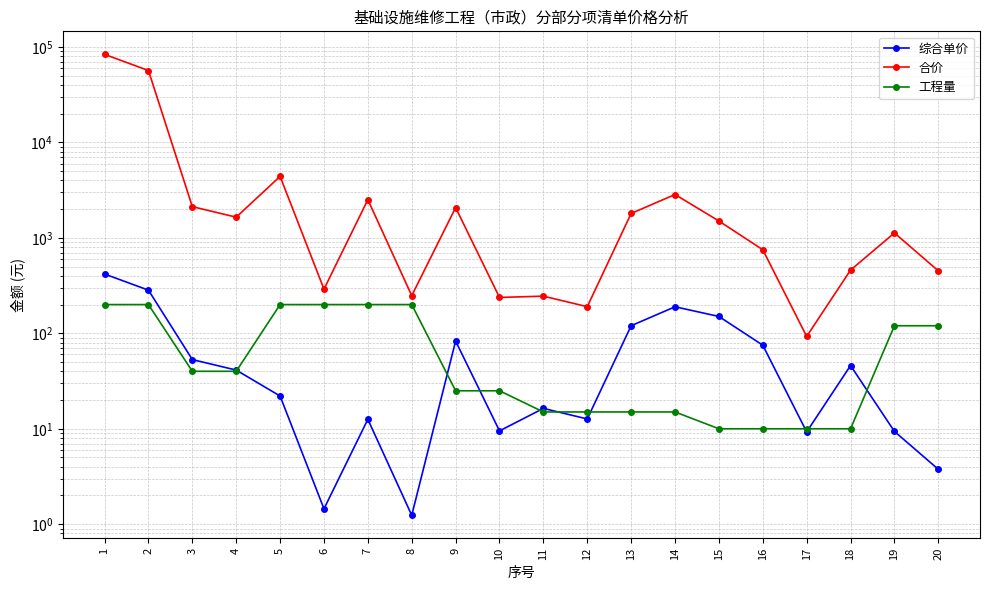

What is the spread (max minus min) of values at 8?

246.8